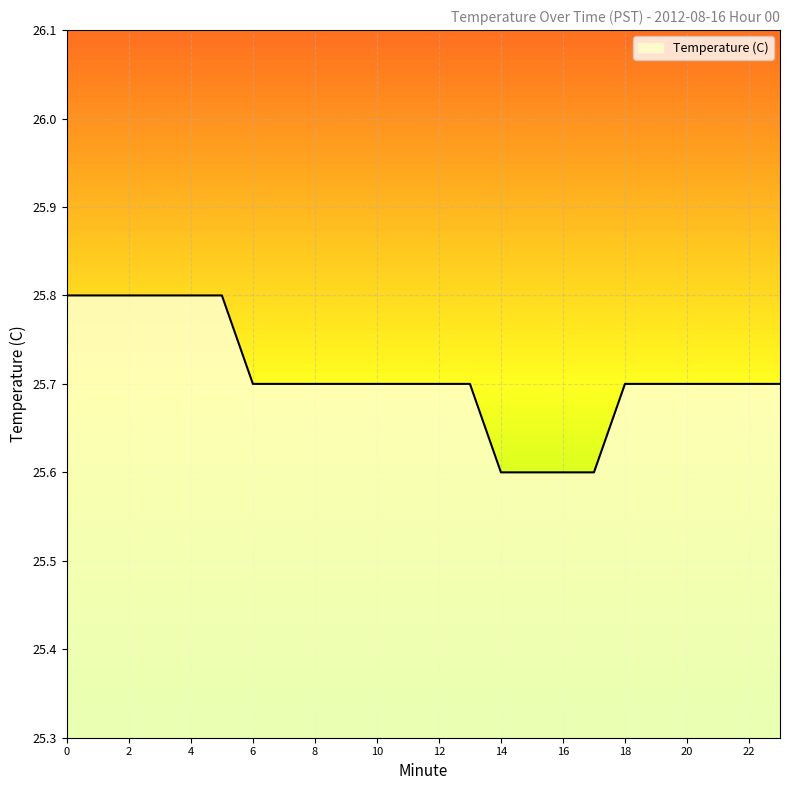

What is the minimum value shown in the chart?

25.6